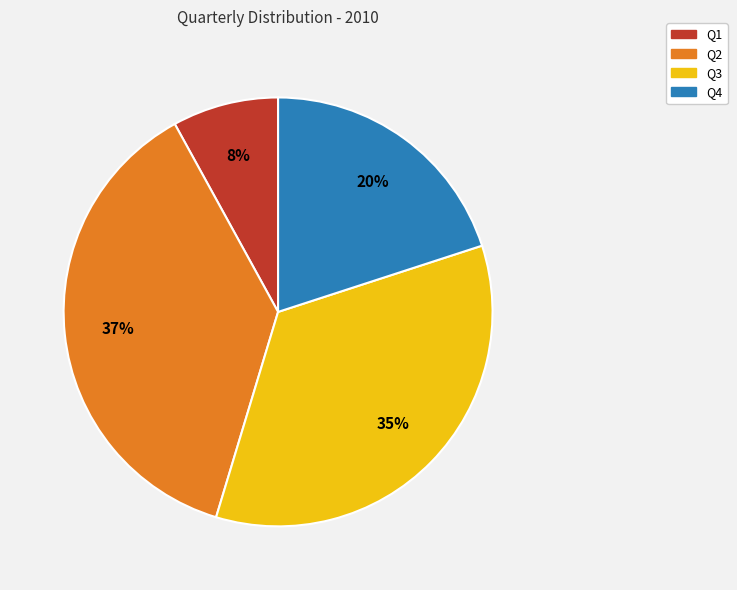

How many slices are in this pie chart?

4